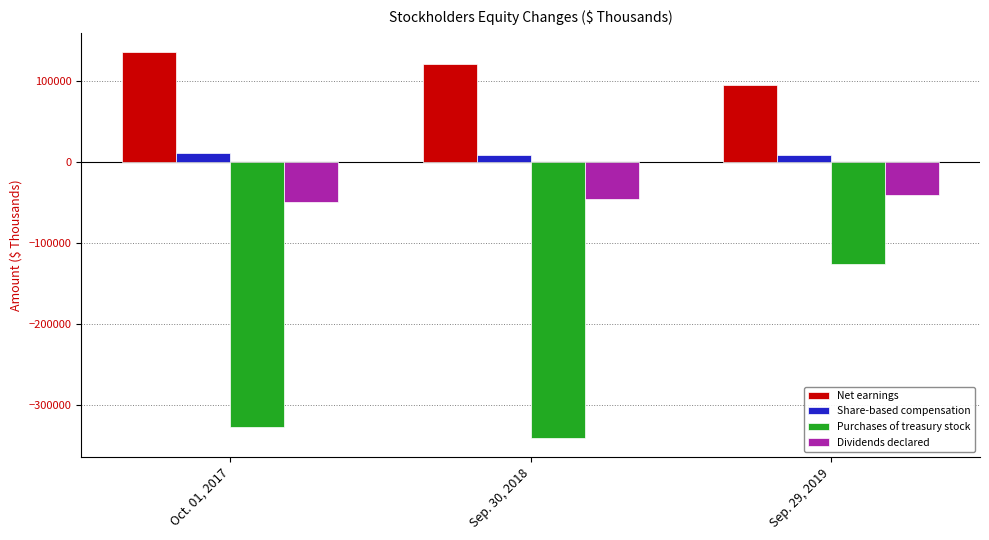

Which category has the highest value in the Net earnings series?

Oct. 01, 2017